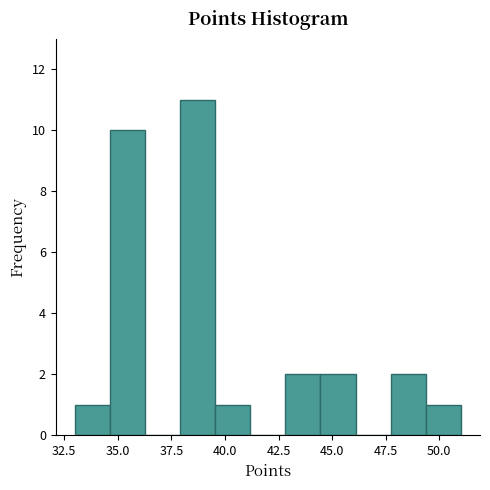

Around what value on the x-axis is the tallest bar? Give the approximate position of its centre, as read against the axis.

38.5